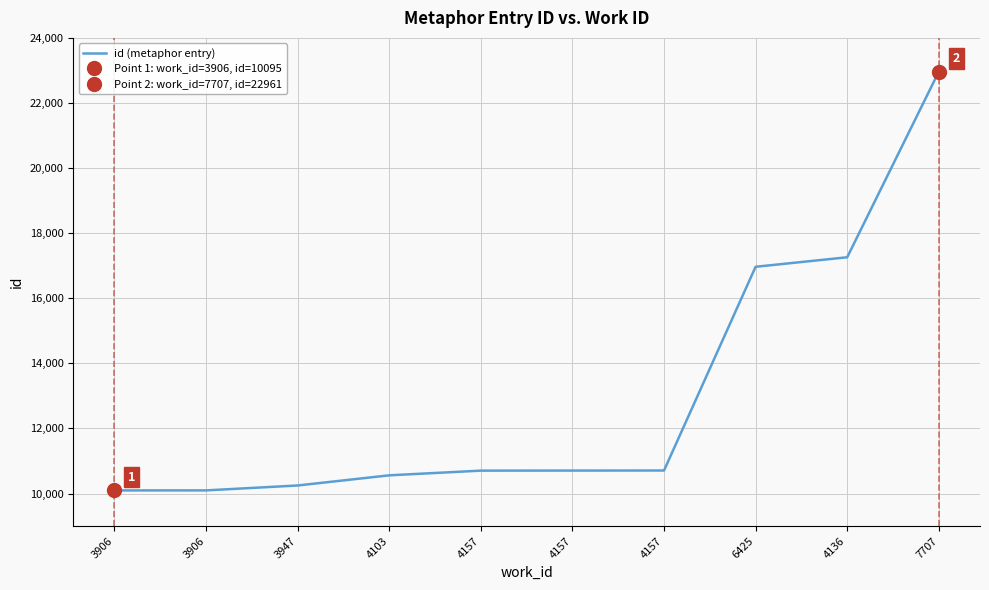

The chart shows a value of 10096 at 3906. True or false?

True